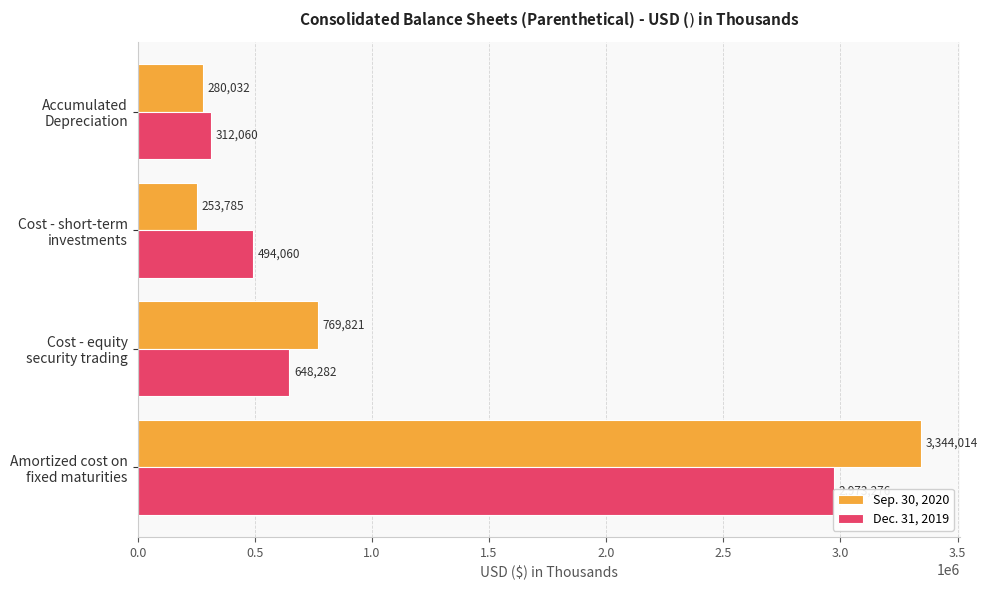

How many groups of bars are there?

4